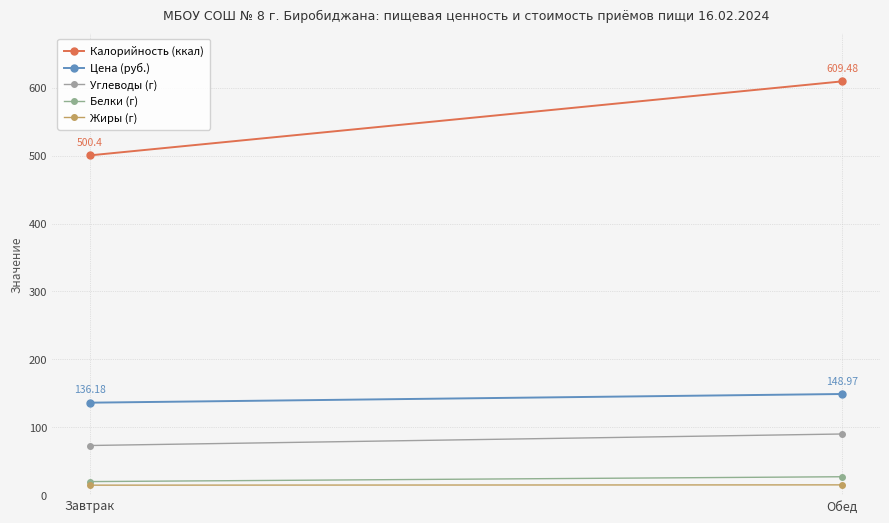

The value of Калорийность (ккал) at Обед is 315.2. True or false?

False